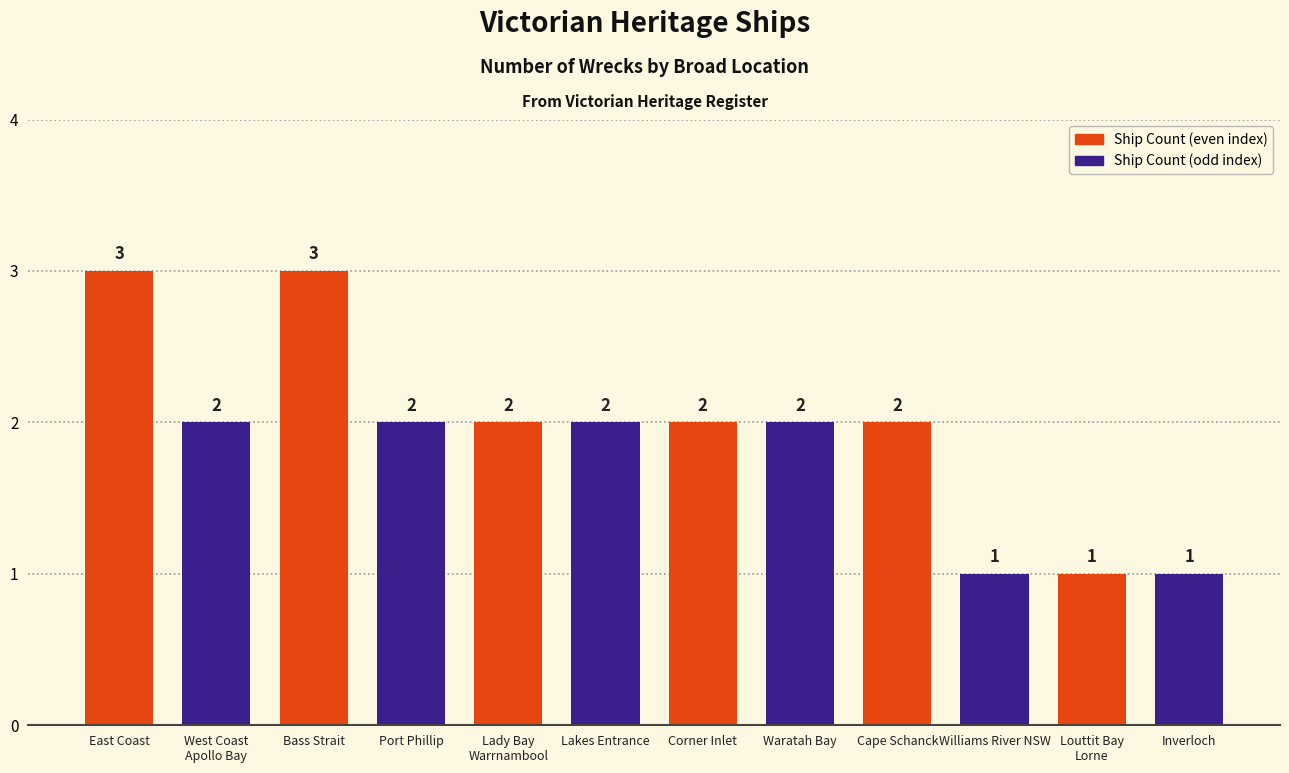

Reading left to right, extract all data points from this chart.

East Coast=3	West Coast
Apollo Bay=2	Bass Strait=3	Port Phillip=2	Lady Bay
Warrnambool=2	Lakes Entrance=2	Corner Inlet=2	Waratah Bay=2	Cape Schanck=2	Williams River NSW=1	Louttit Bay
Lorne=1	Inverloch=1